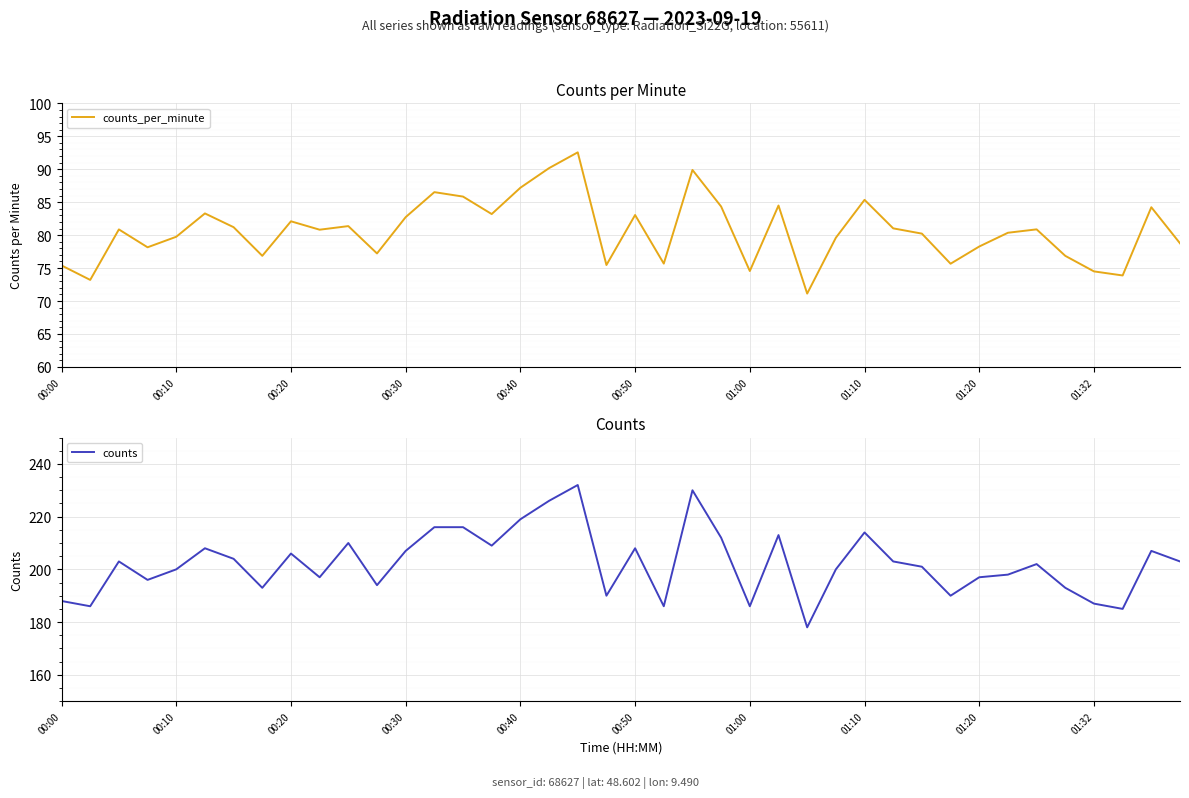

At how many categories does at least one series exceed 150?

40